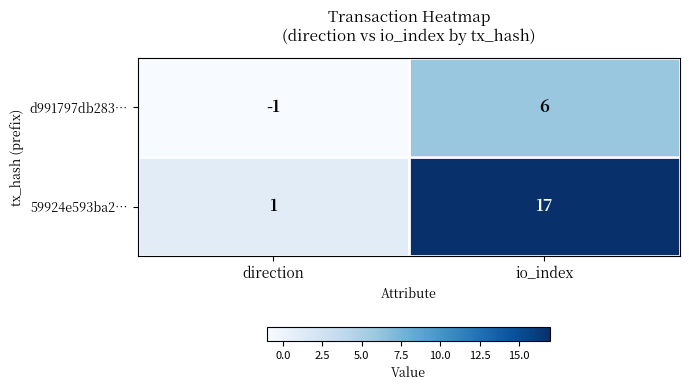

Which category has the highest value in the 59924e593ba2… series?

io_index